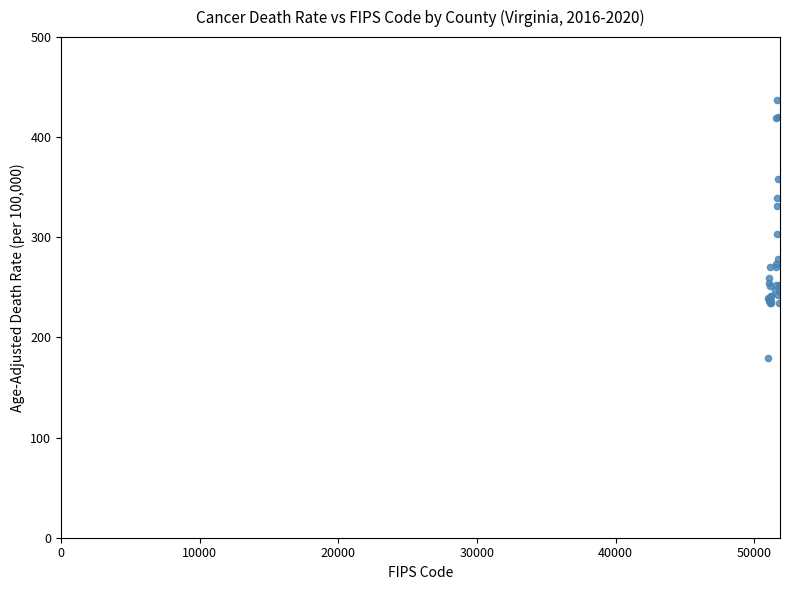

What Y value in the scatter plot is closest to 308?

303.0